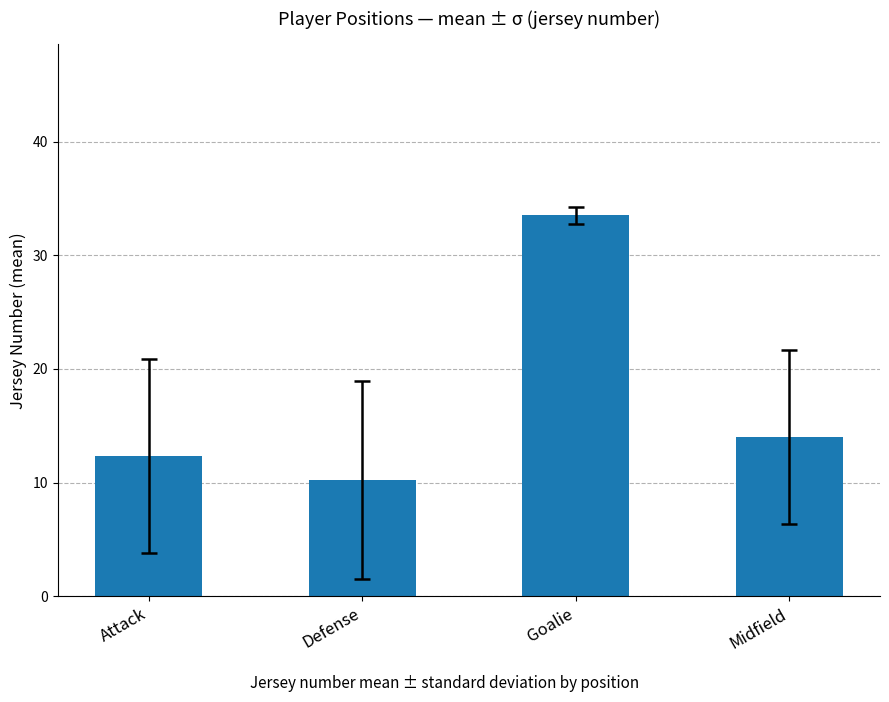

How many bars are there in total?

4